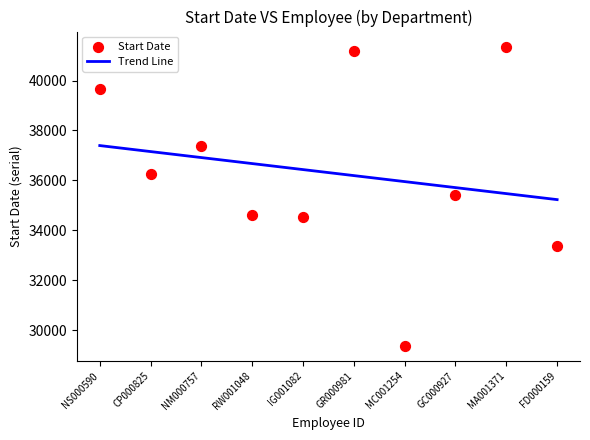

Approximately how many times larger is the value at RW001048 compared to IG001082?

1.0